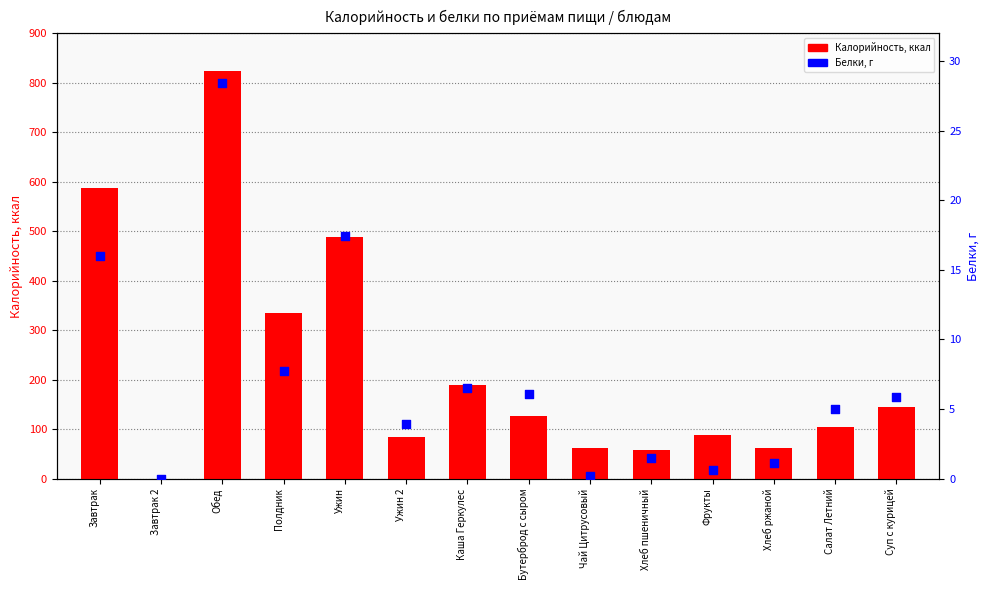

What are all the series names shown in the legend?

Калорийность (ккал), Белки (г)